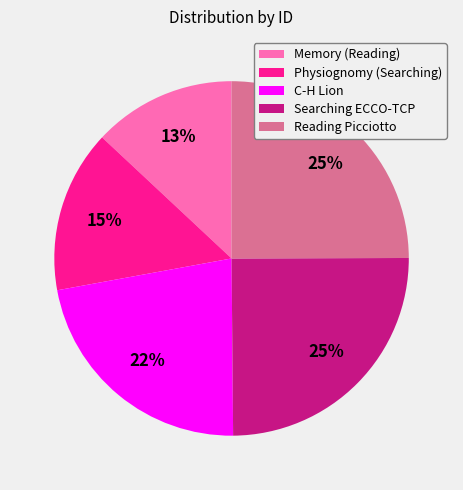

To the nearest percent, what portion does Searching ECCO-TCP represent?

25%